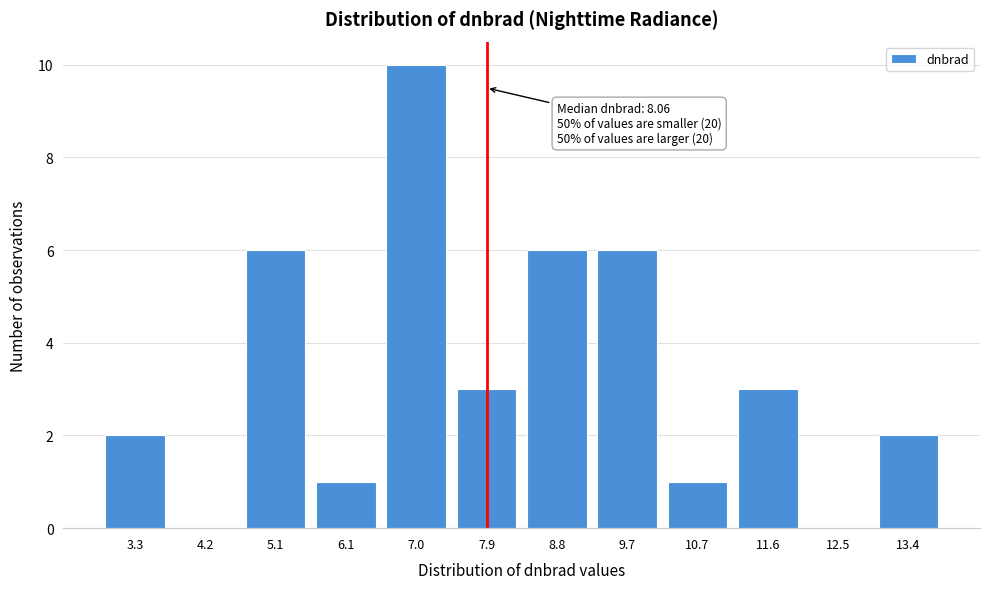

Reading right to left, extract all data points from this chart.

13.4=2	12.5=0	11.6=3	10.7=1	9.7=6	8.8=6	7.9=3	7.0=10	6.1=1	5.1=6	4.2=0	3.3=2